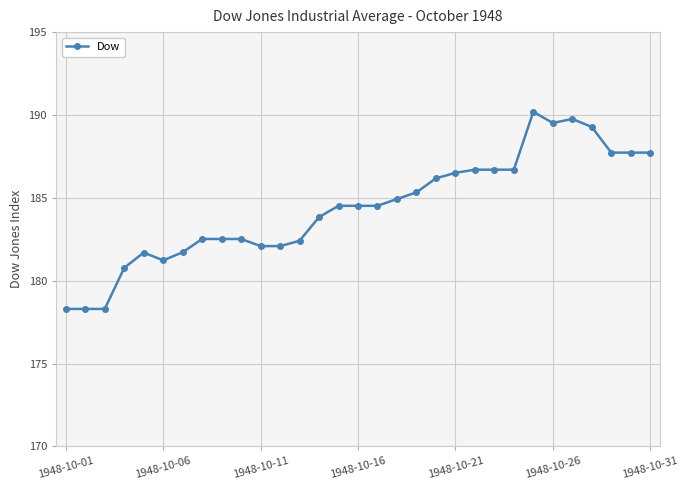

Count the number of categories in the chart.

31